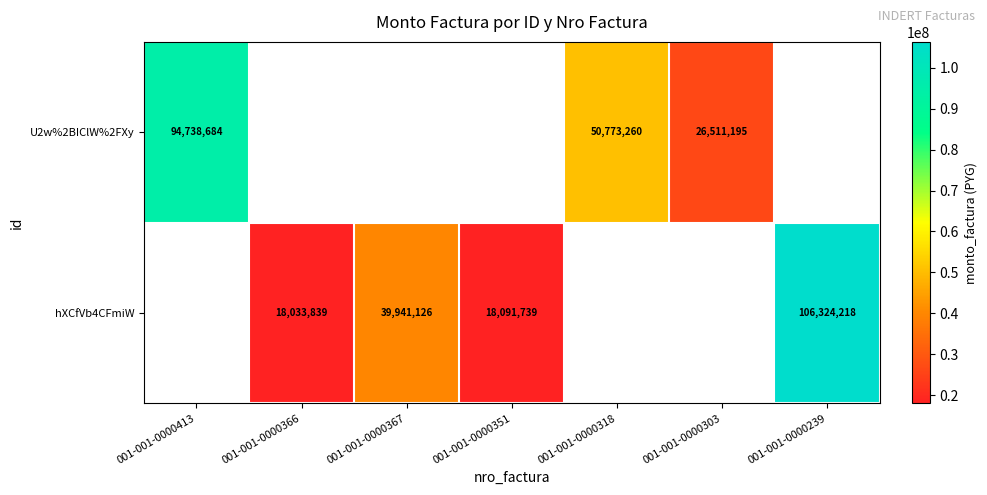

The hXCfVb4CFmiW series shows 4067348.3 at 001-001-0000366. True or false?

False